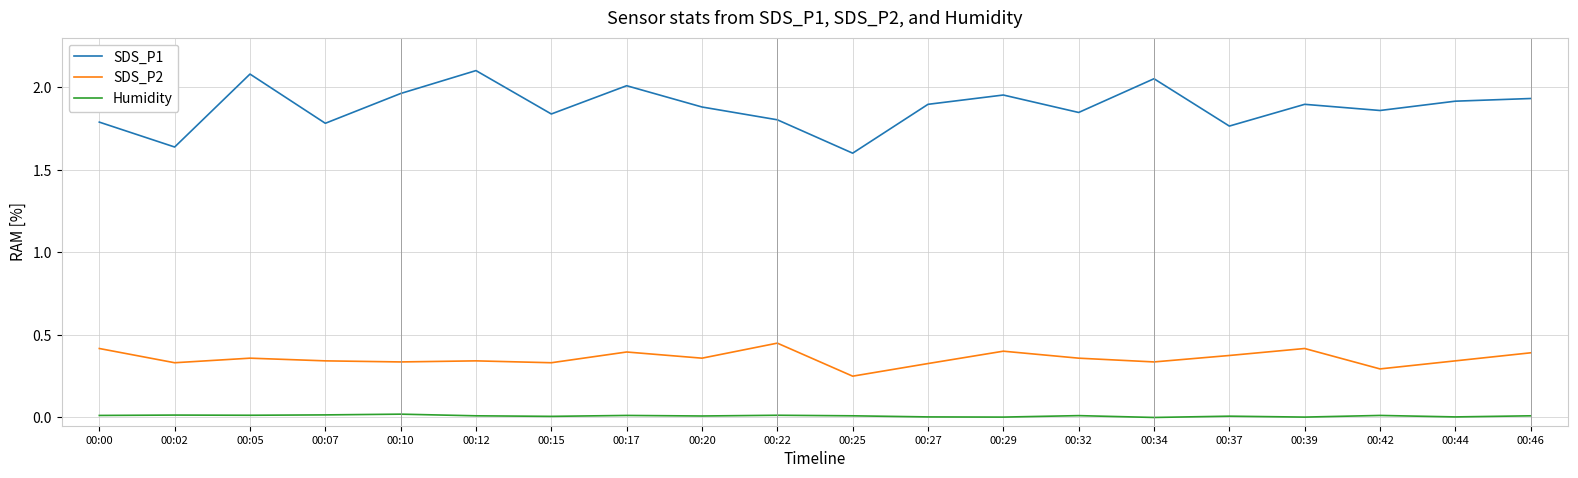

At 00:17, list the series in order from smallest to largest.

Humidity, SDS_P2, SDS_P1